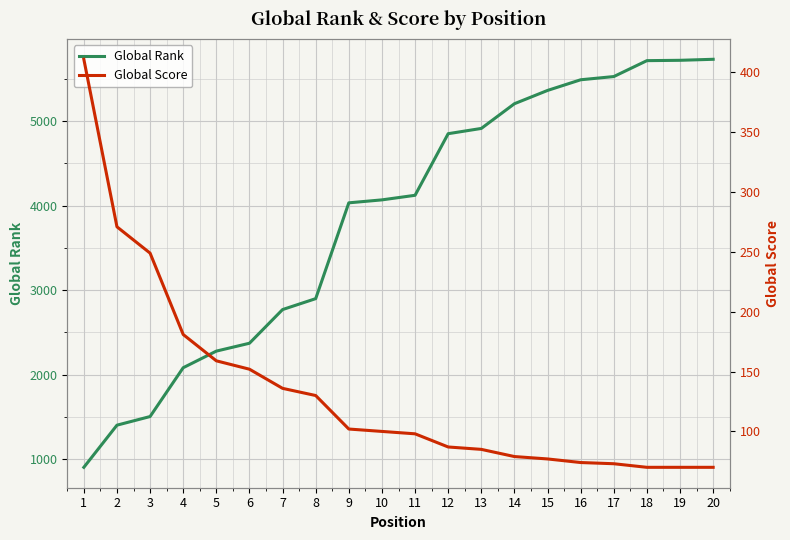

Between 7 and 18, which series saw the biggest shift?

Global Rank